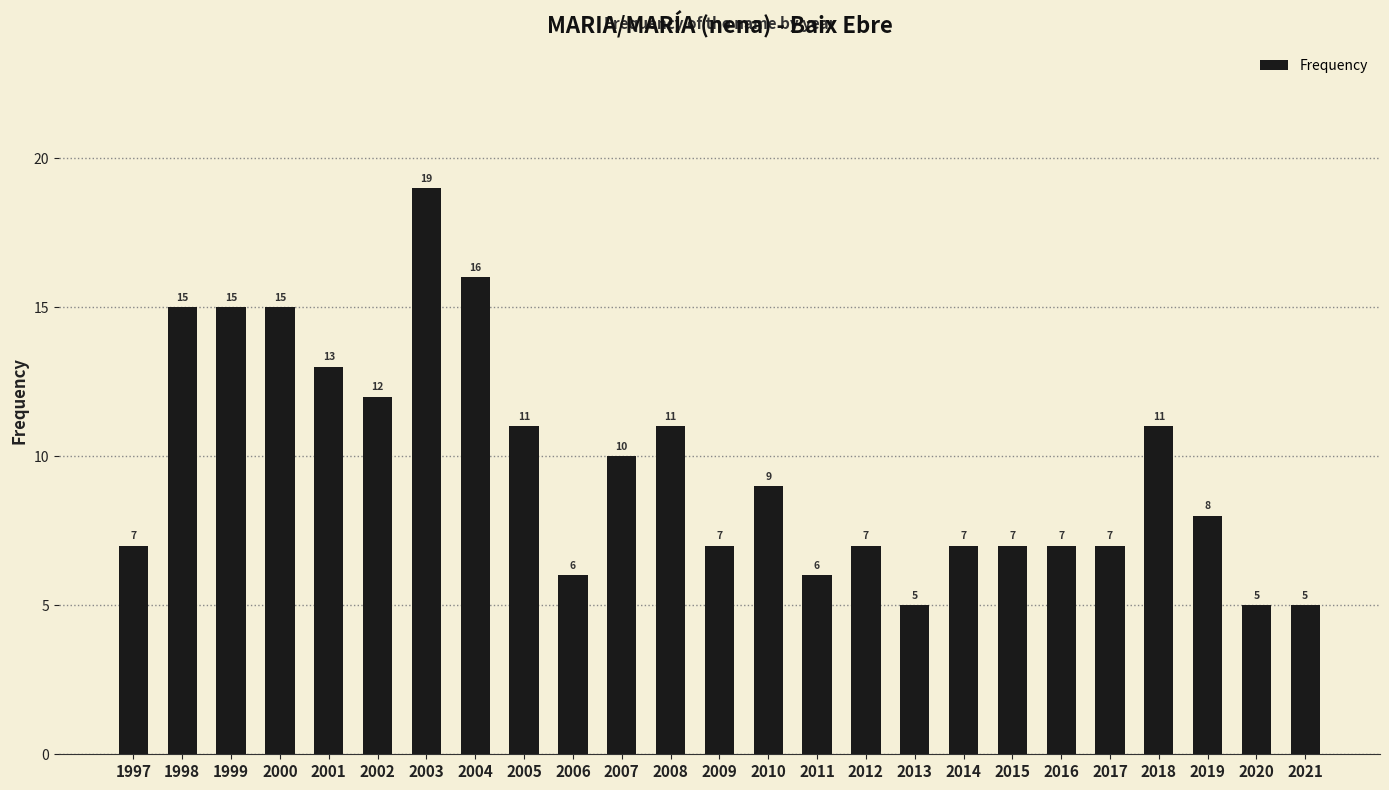

Are the bars horizontal?

No